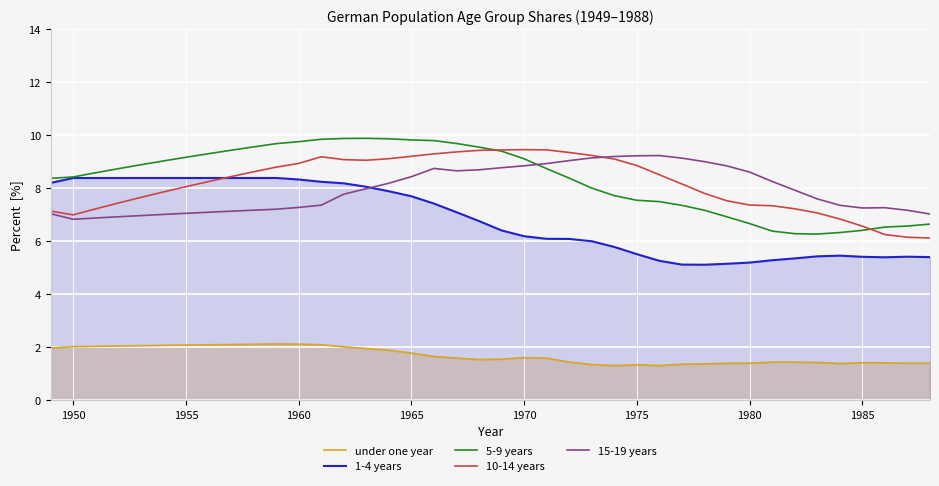

What is the label of the 2nd point from the left?

1950